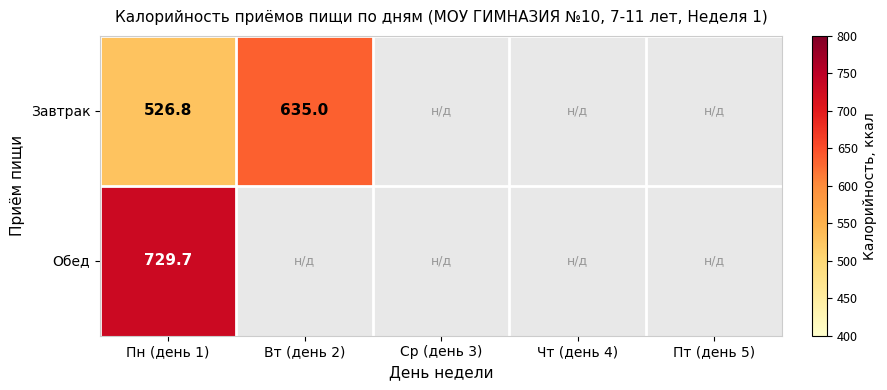

The Обед series shows 729.7 at Пн (день 1). True or false?

True